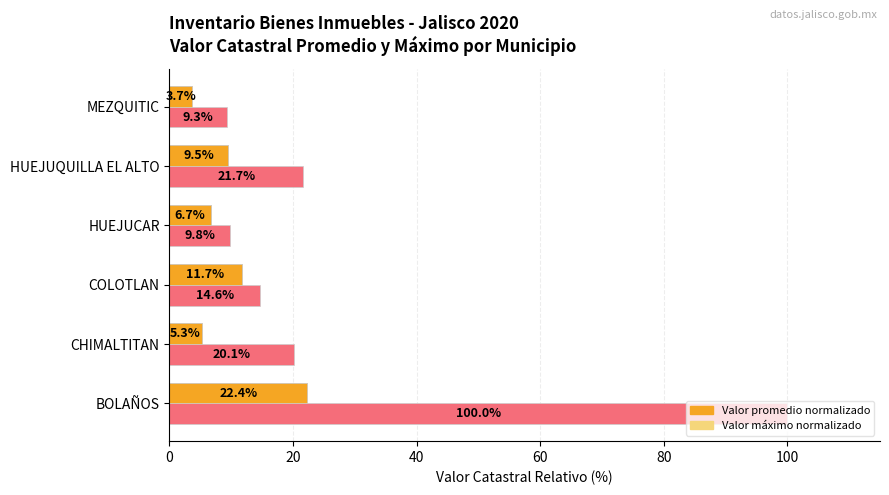

How many categories are shown in the chart?

6